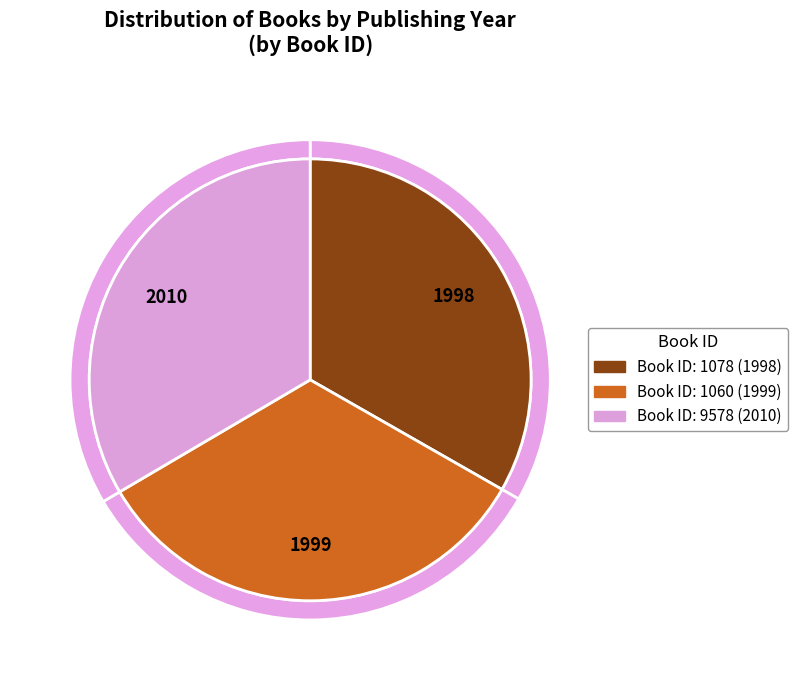

Rank the categories by value from highest to lowest.

9578, 1060, 1078